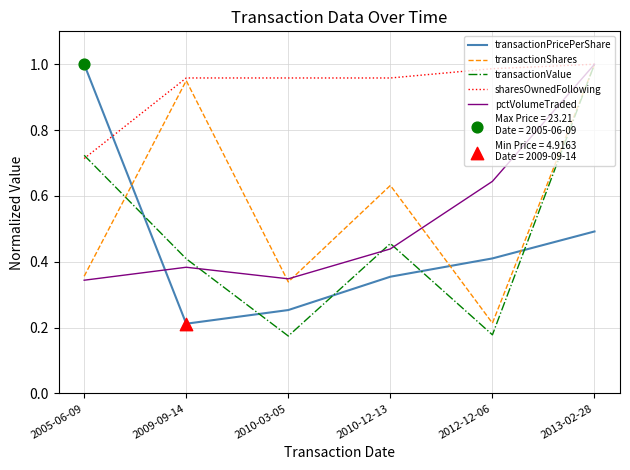

Between 2010-03-05 and 2012-12-06, which series saw the biggest shift?

pctVolumeTraded